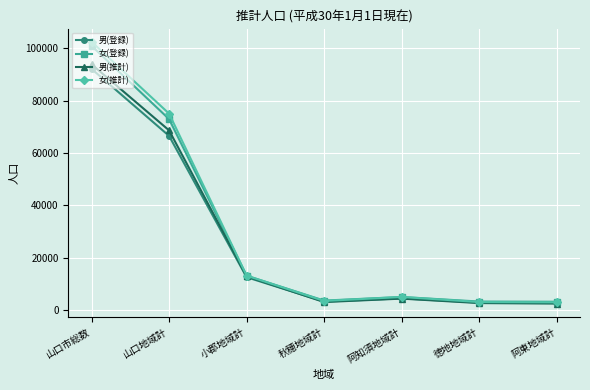

What is the sum of the 男(登録) values at 山口市総数 and 阿東地域計?

94826